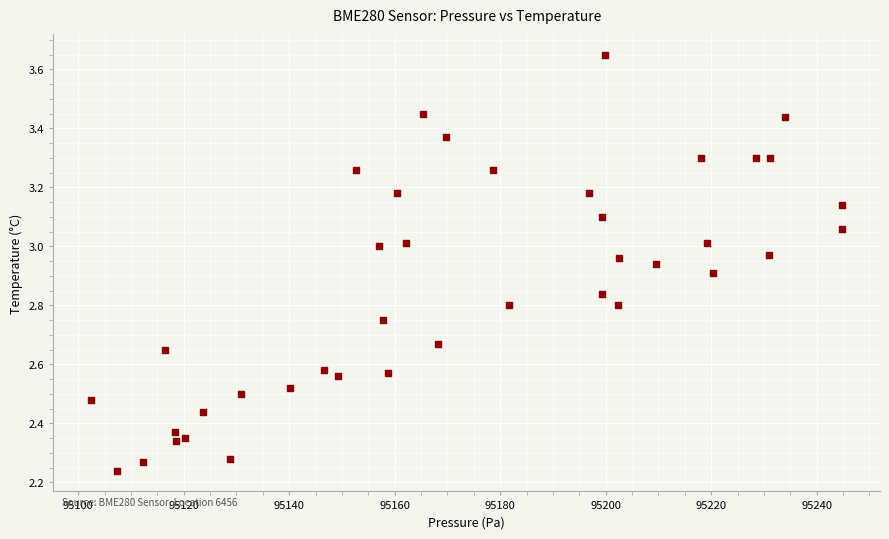

What is the range of Y values (max minus min)?

1.4